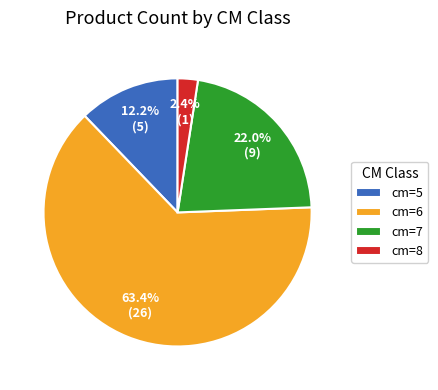

Is there any slice that represents more than half of the pie?

Yes